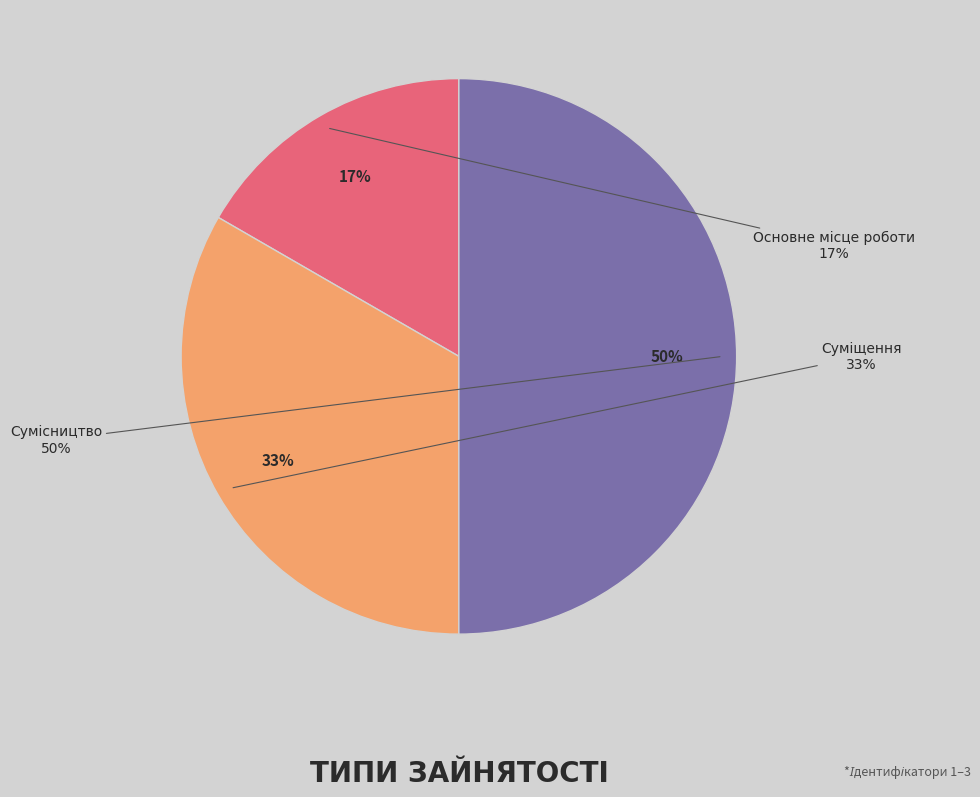

How many slices are in this pie chart?

3